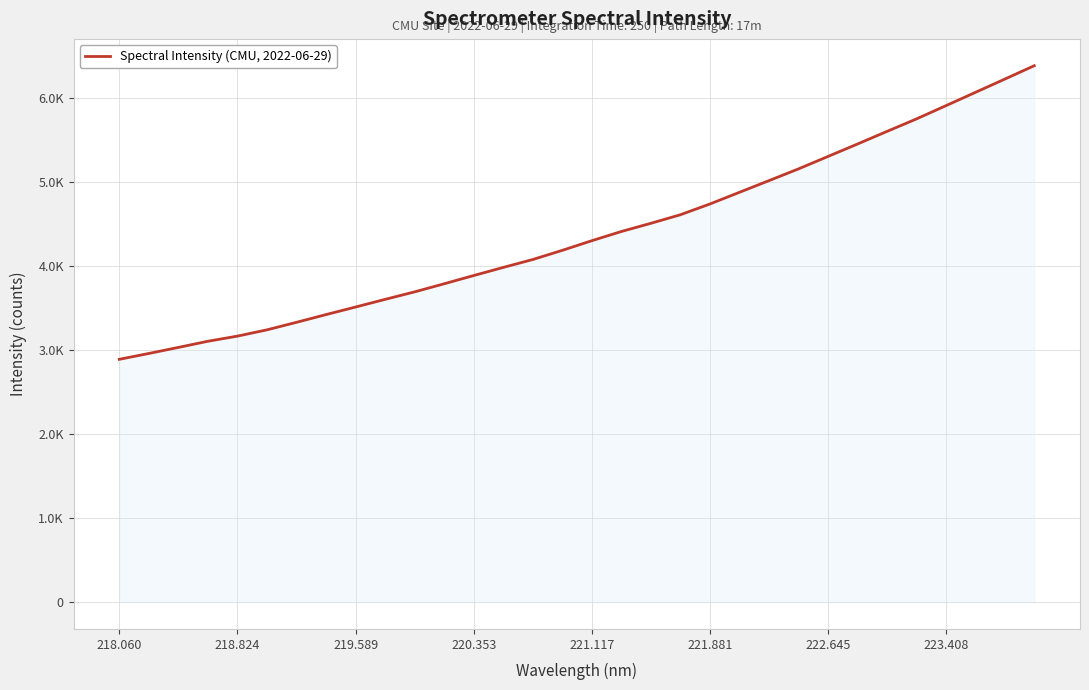

At which category does the chart reach its minimum across all series?

218.060